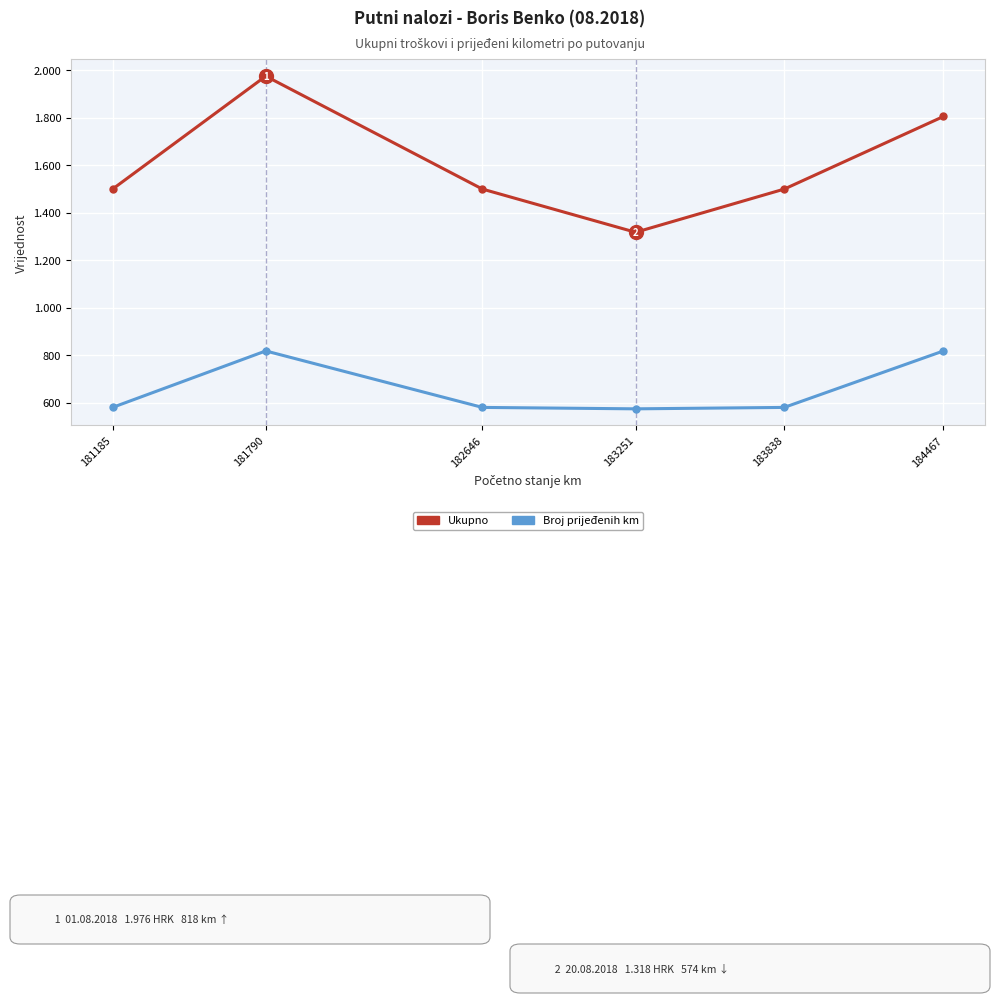

Does the chart have visible grid lines?

Yes